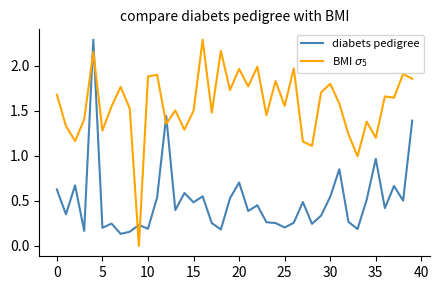

What is the highest value of the diabets pedigree series?

2.3